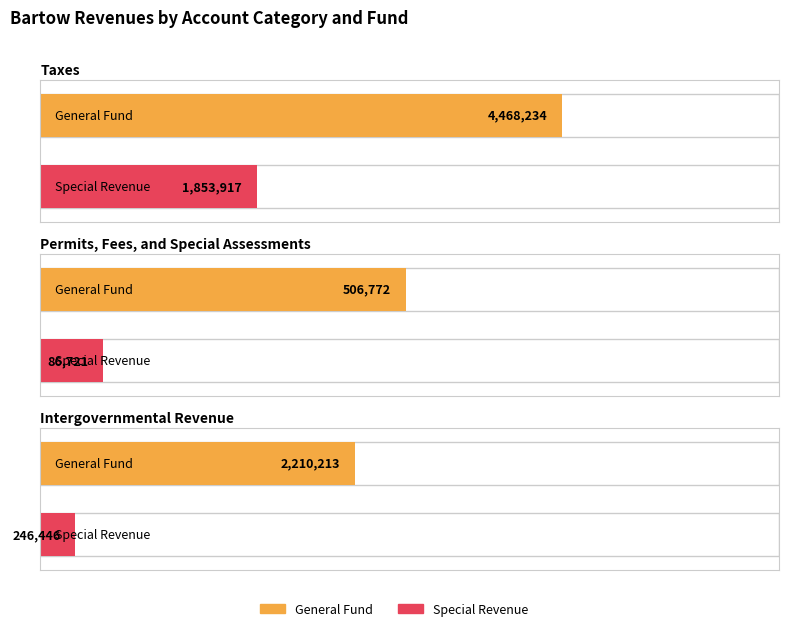

What is the value of the Special Revenue bar at the 2nd from the left?

86721